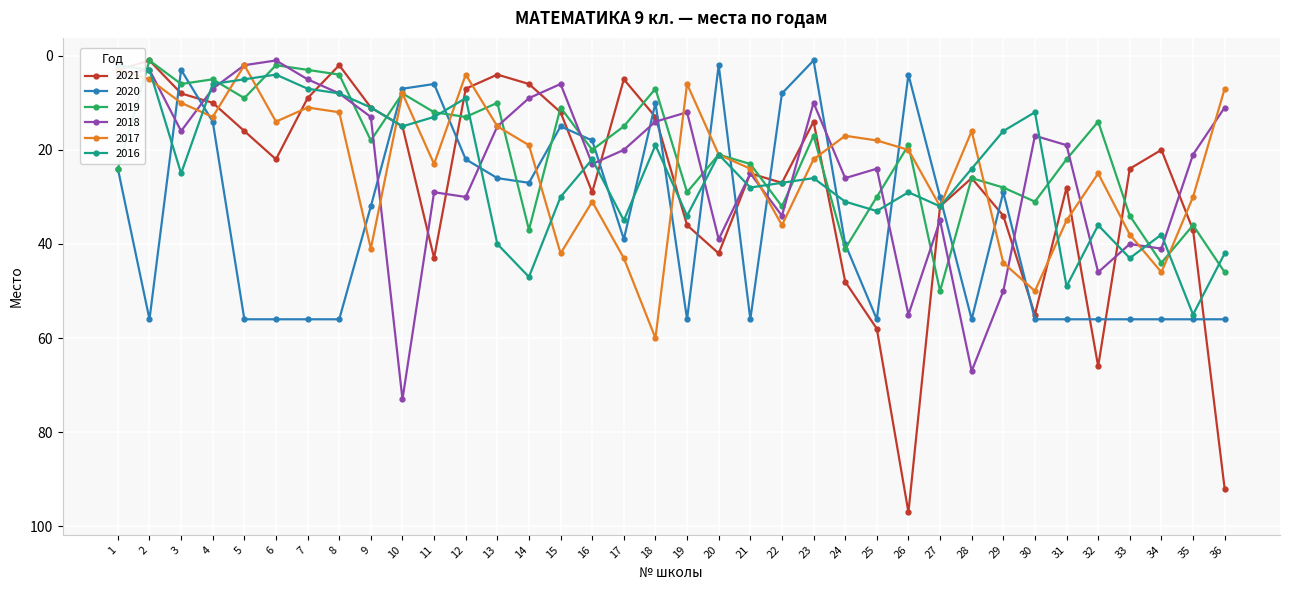

List the series in order of their peak value, lowest first.

2019, 2016, 2020, 2017, 2018, 2021